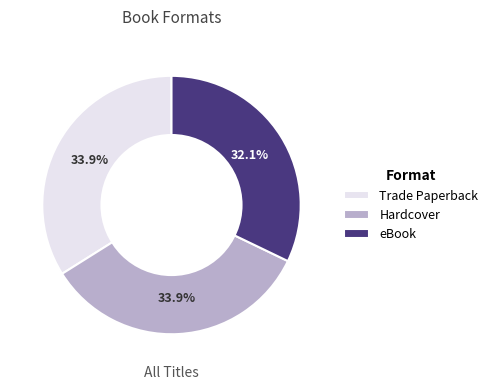

True or false: eBook accounts for 47% of the total.

False